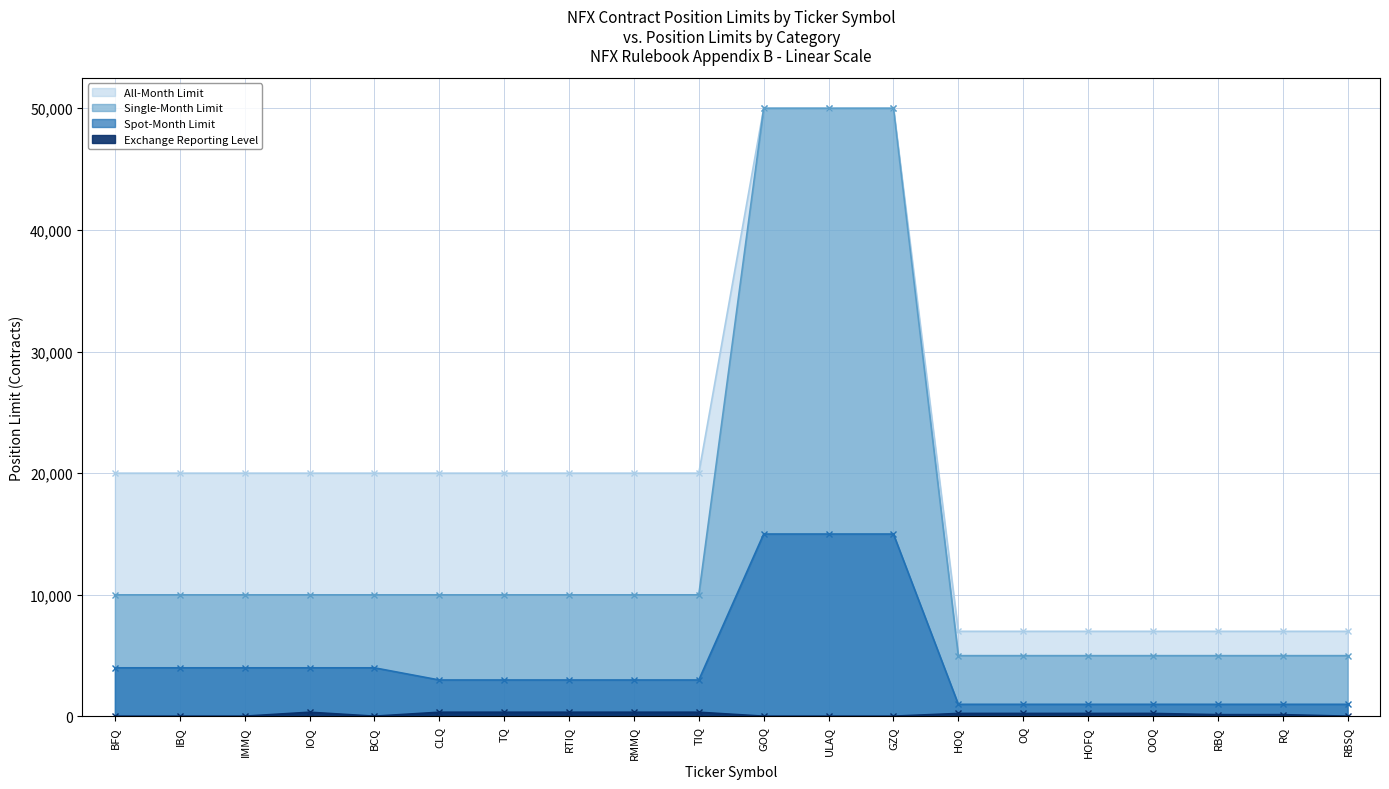

What is the average value of the Exchange Reporting Level series?

180